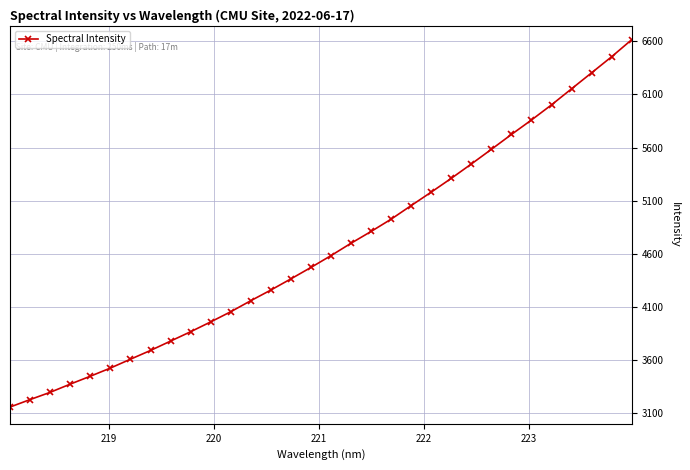

What is the smallest value displayed?

3155.8